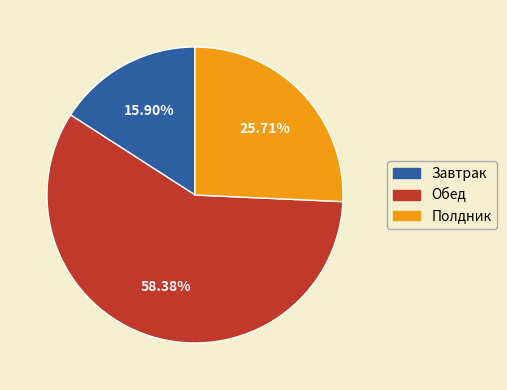

What percentage is the Завтрак slice, to the nearest percent?

16%